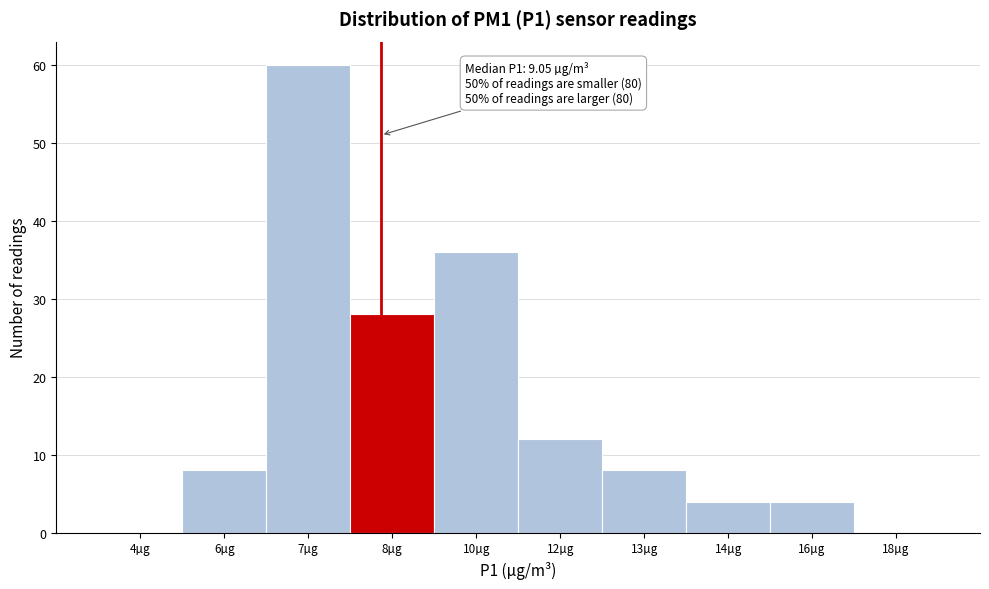

Reading left to right, extract all data points from this chart.

4µg=0	6µg=8	7µg=60	8µg=28	10µg=36	12µg=12	13µg=8	14µg=4	16µg=4	18µg=0